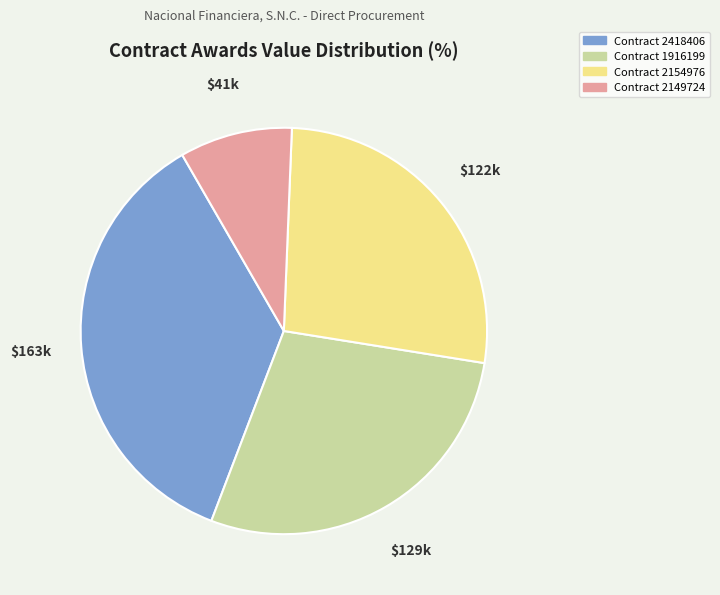

Combined, do Contract 2154976 and Contract 2418406 account for over 50%?

Yes